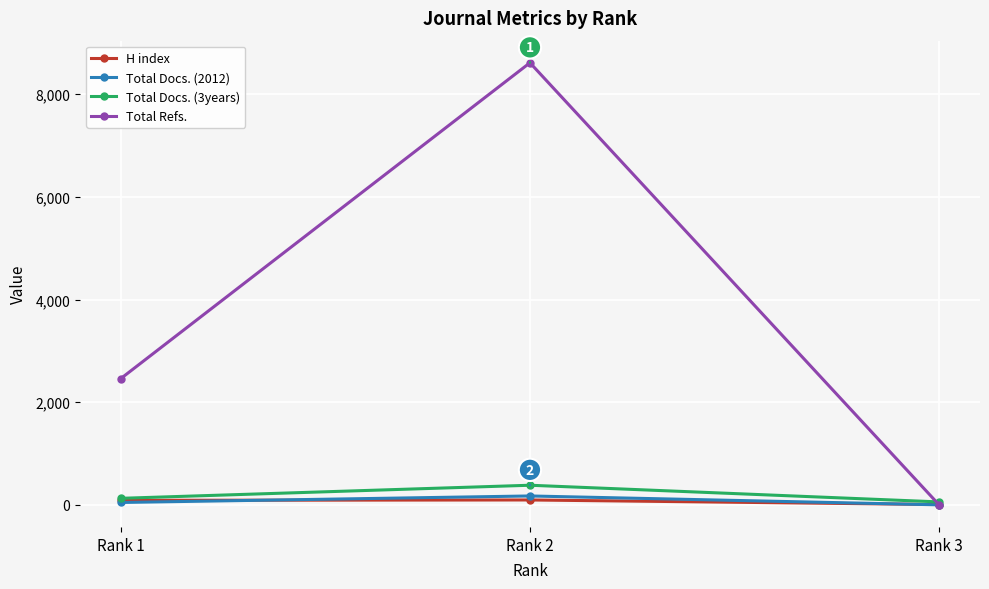

What is the difference between the highest and lowest values at Rank 2?

8519